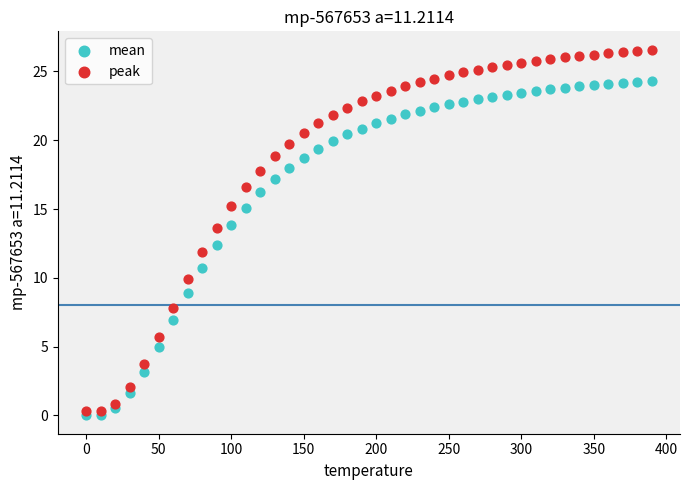

Which series has the largest Y range (max minus min)?

peak